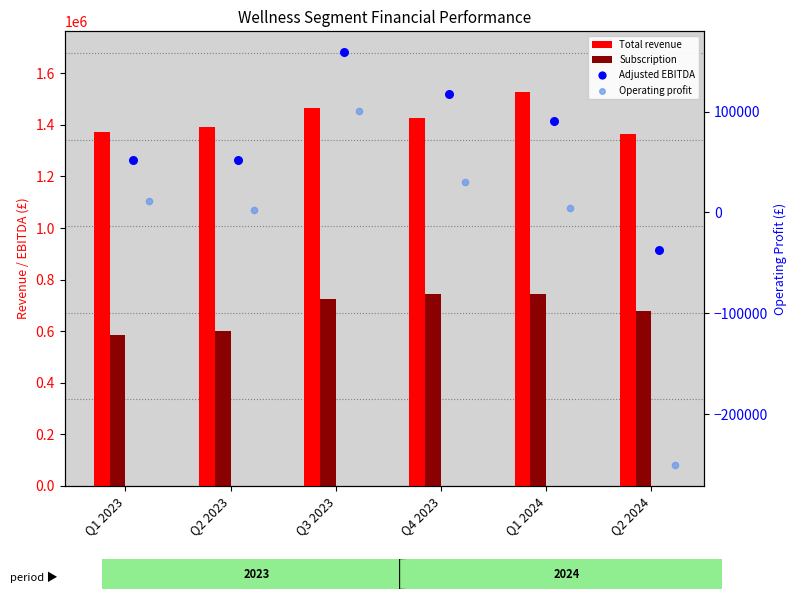

Which series has the largest Y range (max minus min)?

Operating profit